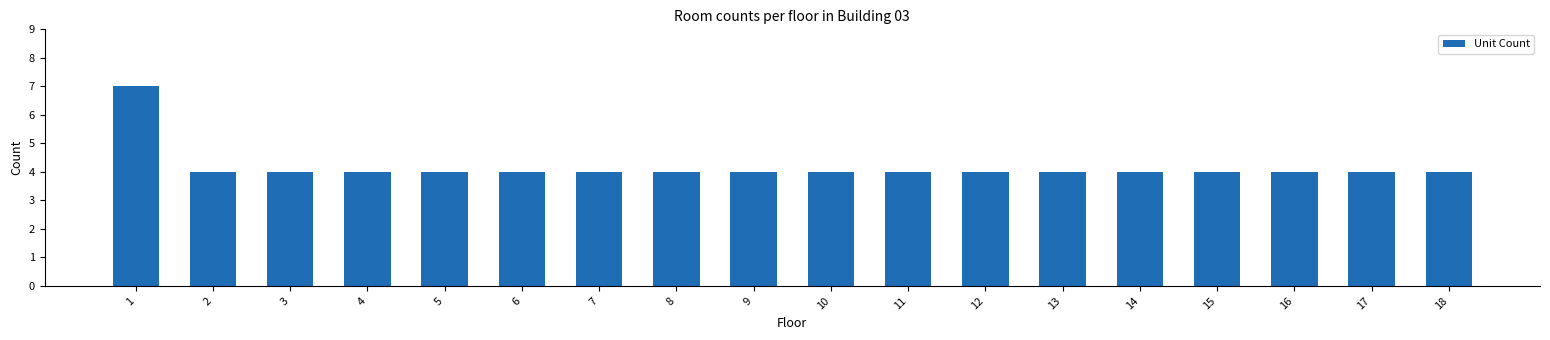

What is the smallest value displayed?

4